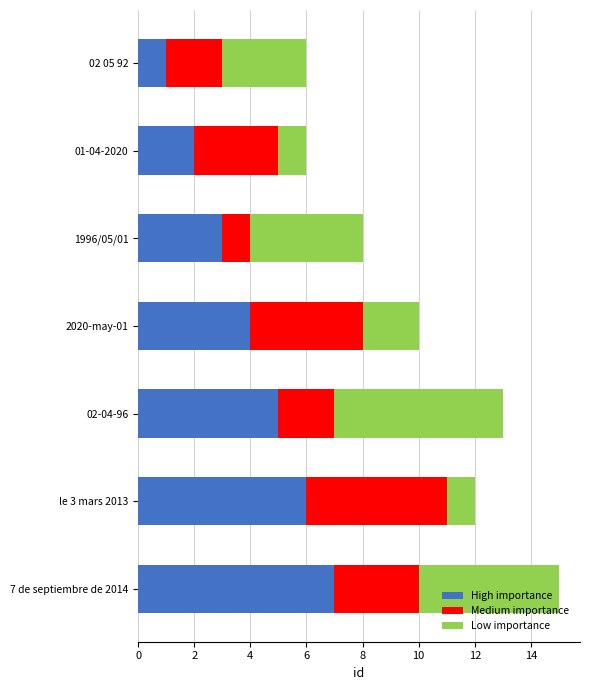

What is the maximum value for High importance?

7